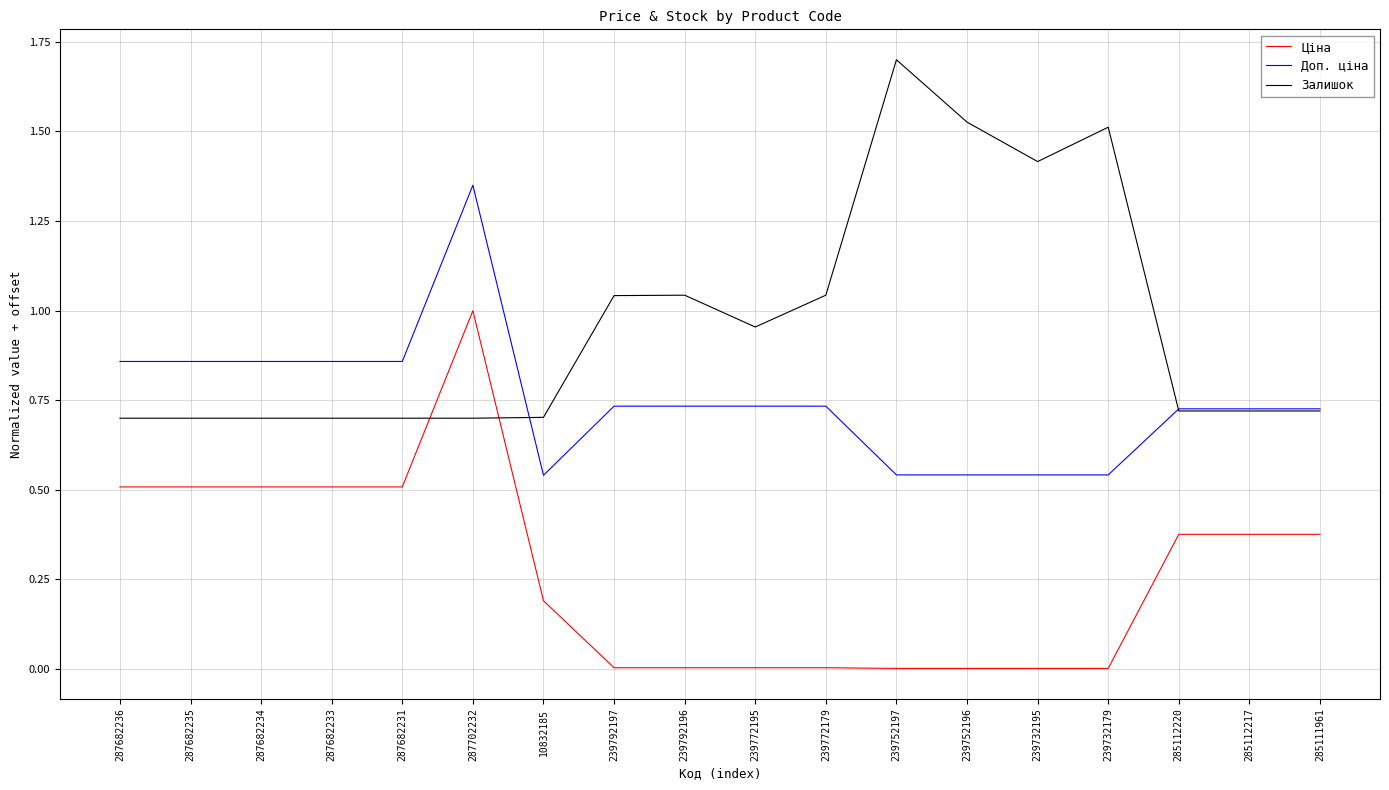

At how many categories does at least one series exceed 0?

18